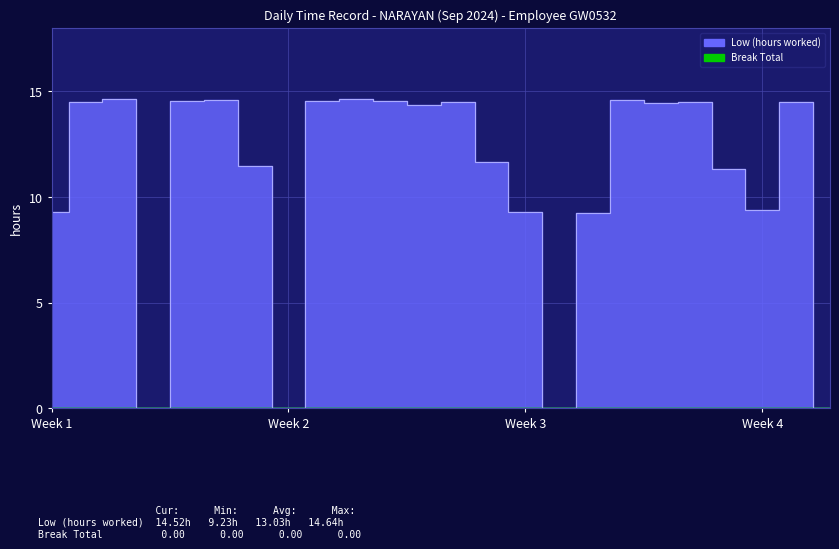

How many points are lower than both their immediate neighbors (excluding endpoints)?

6